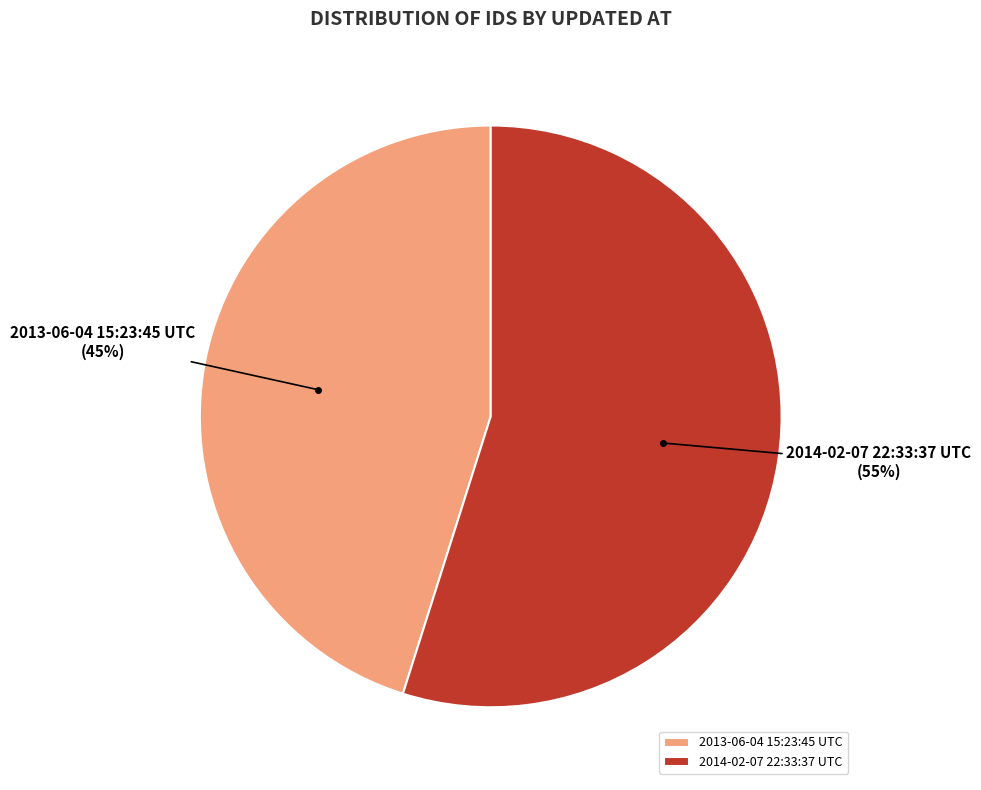

Rank the categories by value from lowest to highest.

2013-06-04 15:23:45 UTC, 2014-02-07 22:33:37 UTC